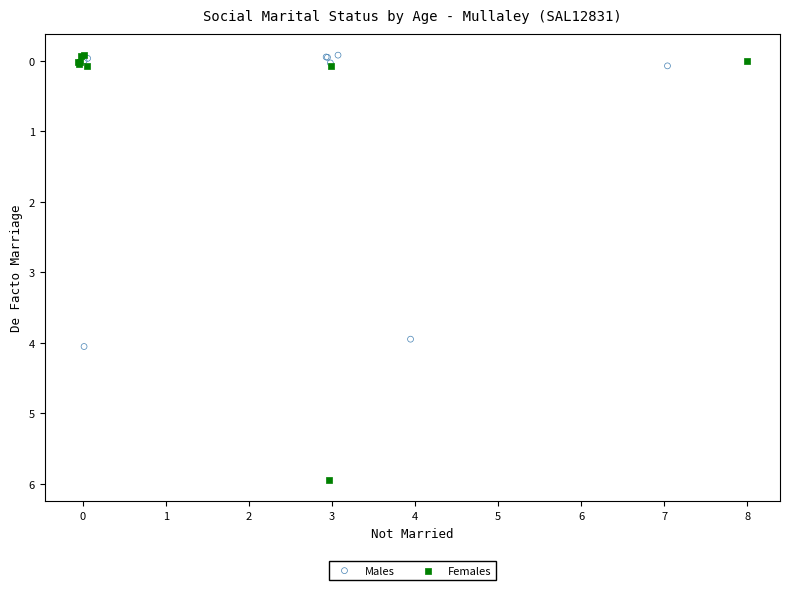

Which series has the largest Y range (max minus min)?

Females